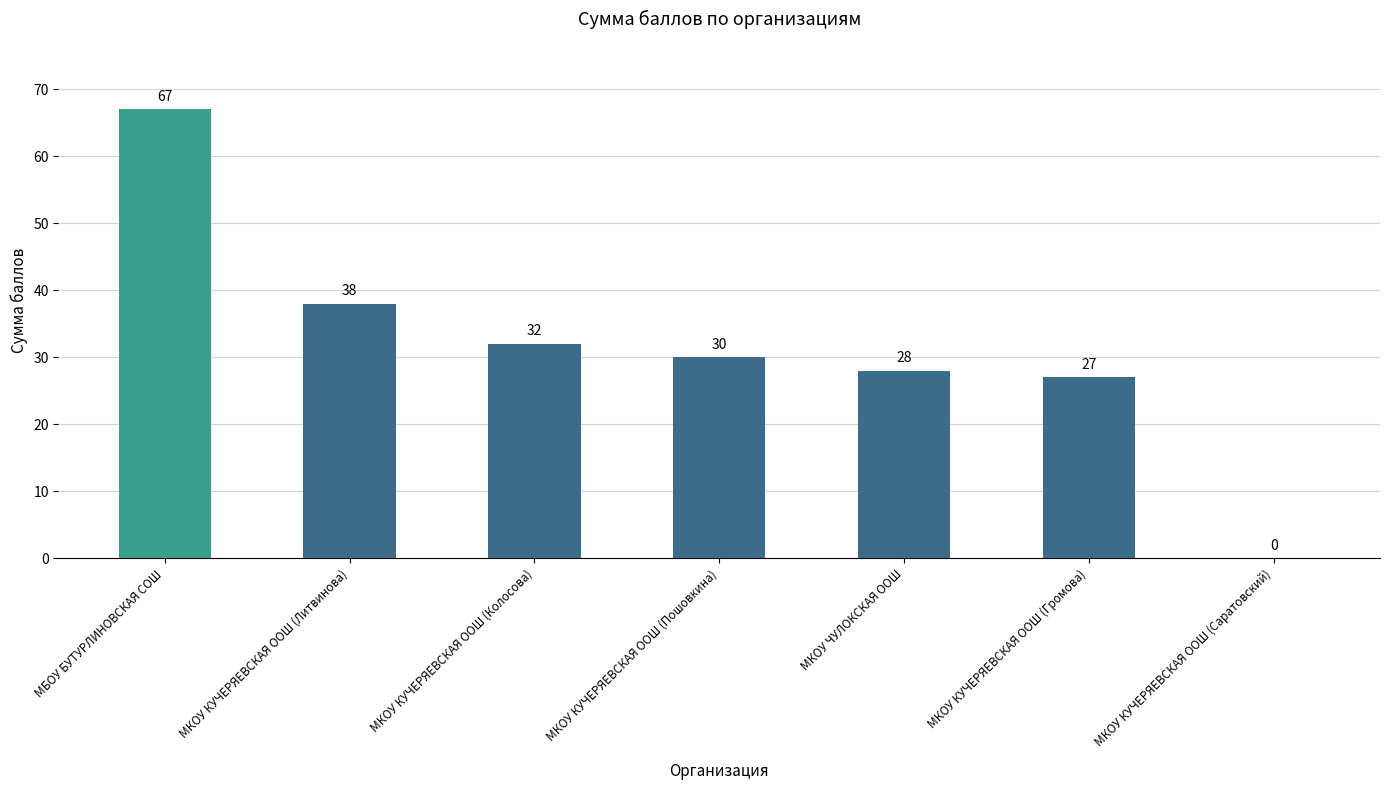

Reading left to right, list all the values displayed in this chart.

67	38	32	30	28	27	0